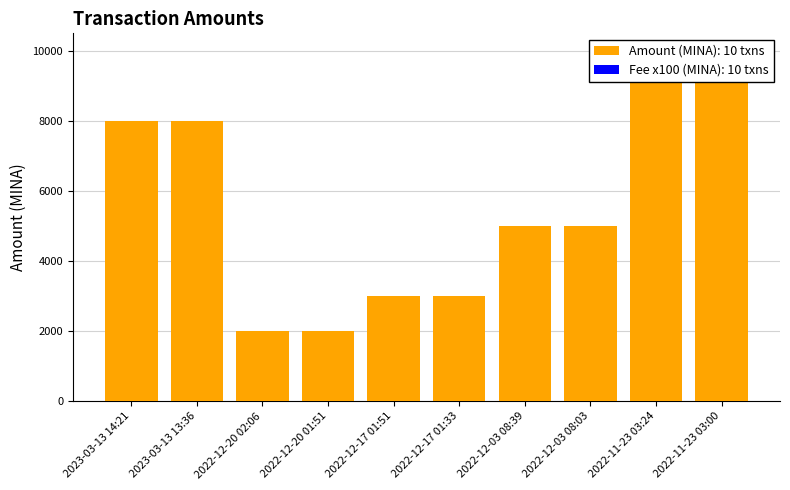

What position from the left is 2022-12-20 01:51?

4